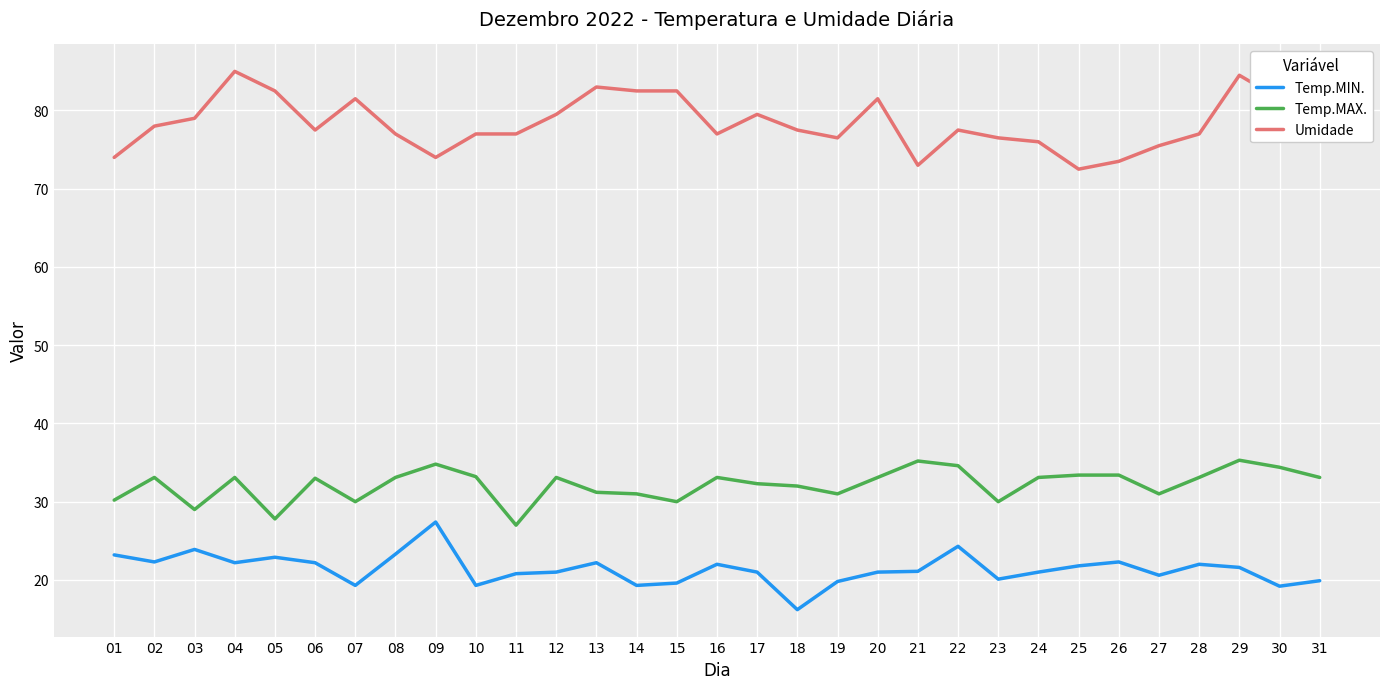

What is the approximate value of Temp.MIN. at 05?

22.9